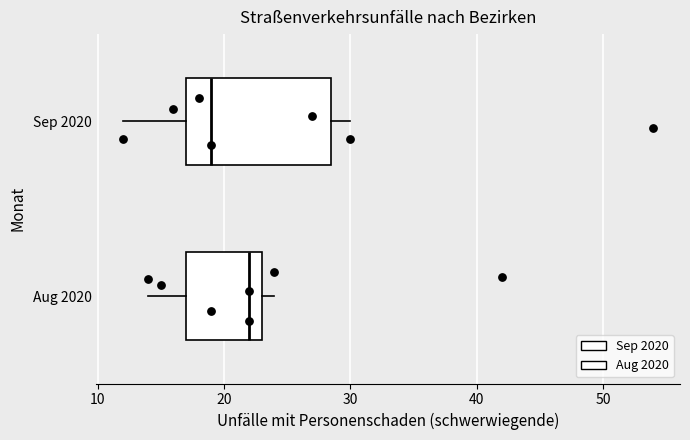

Which box is the widest, from its left edge to its right edge?

Sep 2020